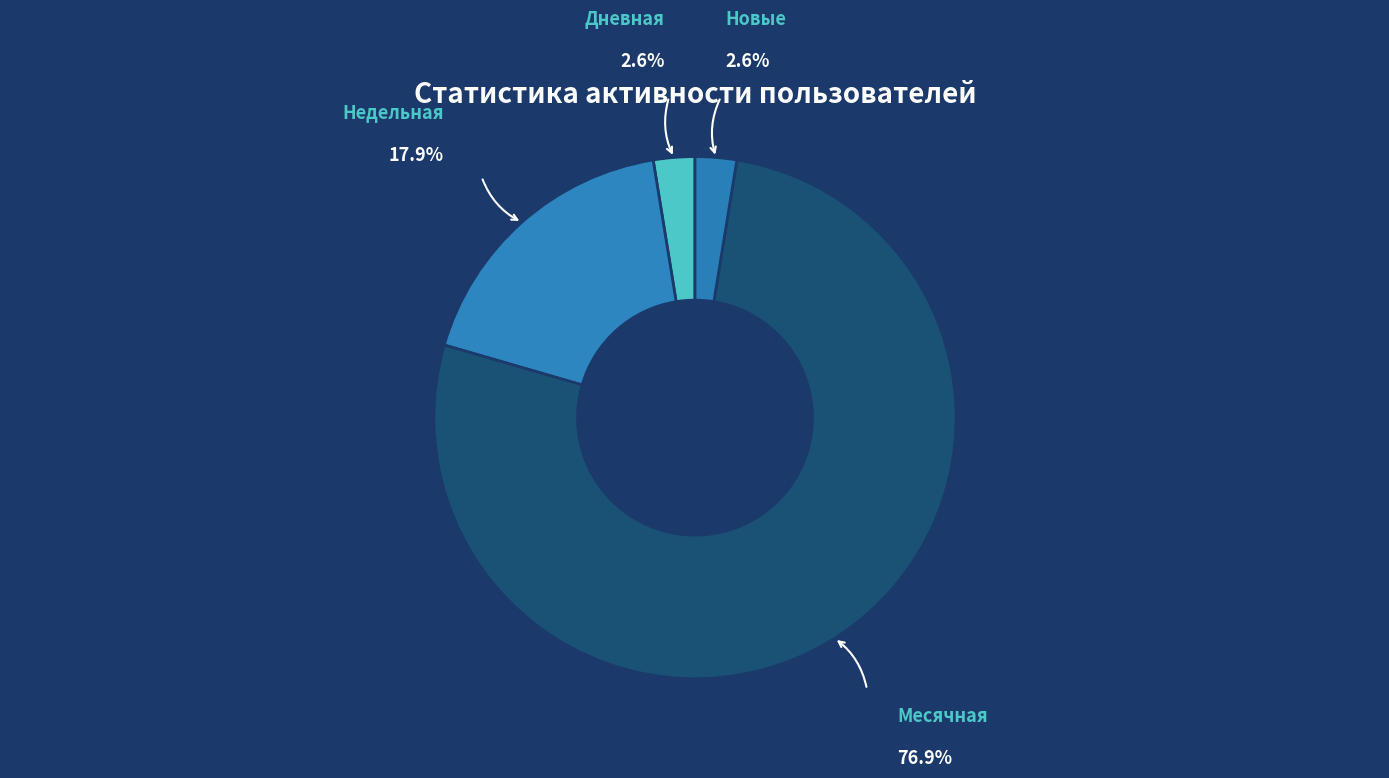

Count the number of slices in the pie.

4